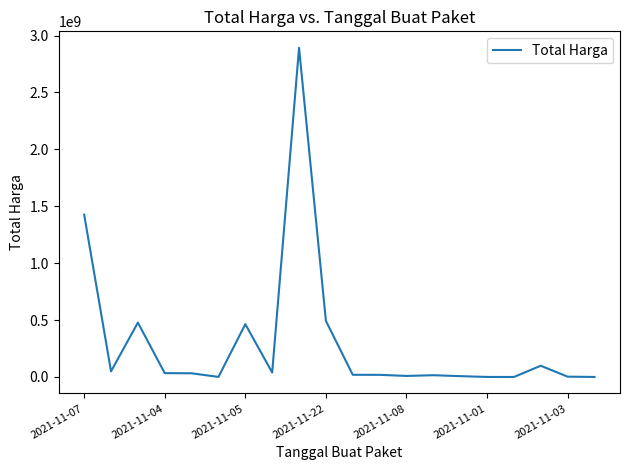

What is the maximum value shown in the chart?

2892122000